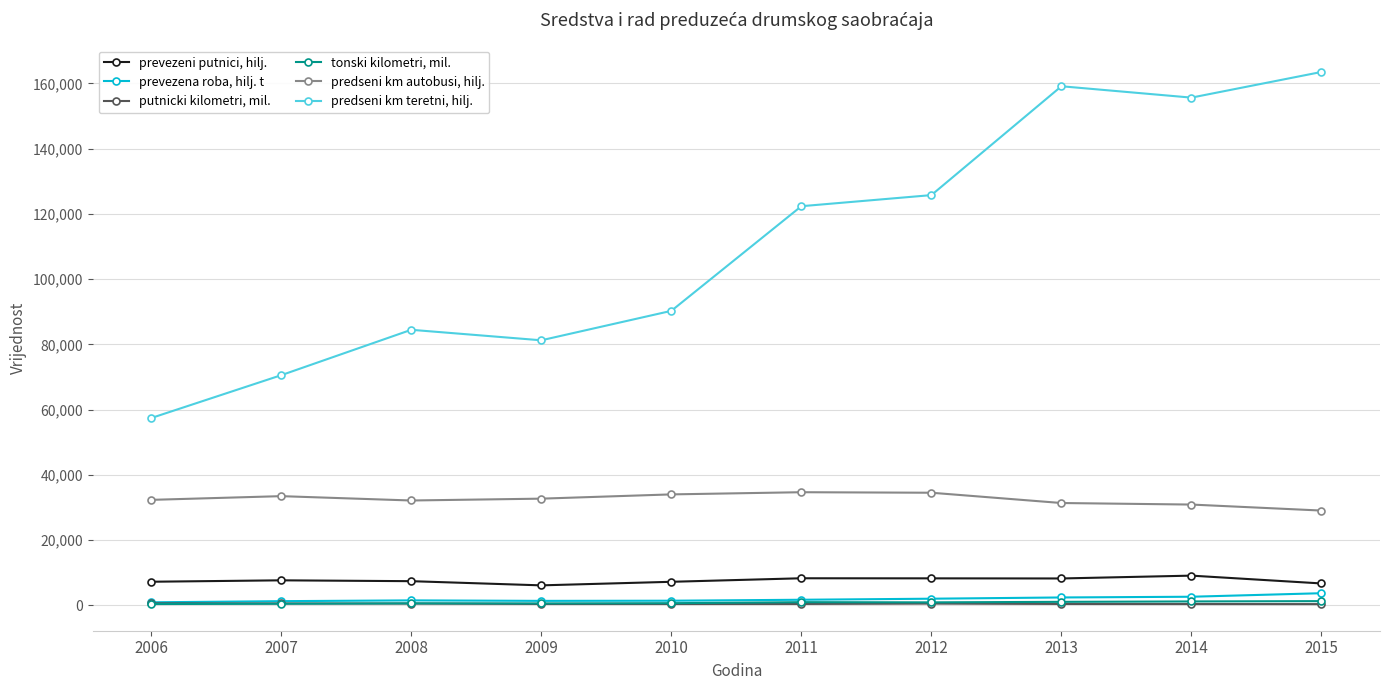

Rank the series at 2007 from lowest to highest value.

tonski kilometri, mil., putnicki kilometri, mil., prevezena roba, hilj. t, prevezeni putnici, hilj., predseni km autobusi, hilj., predseni km teretni, hilj.